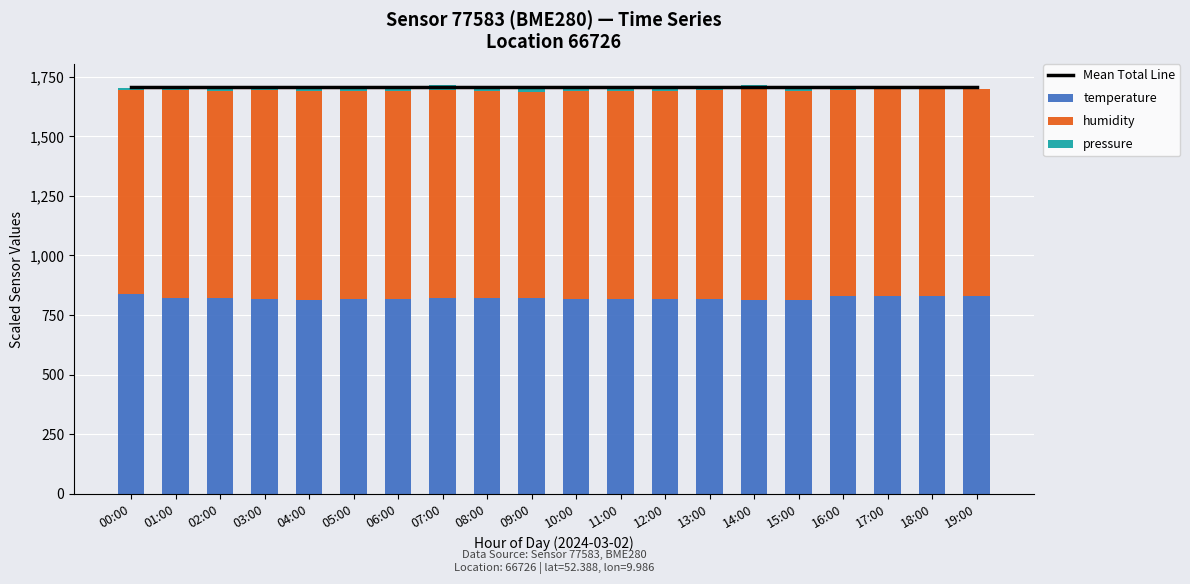

The value of temperature at 02:00 is 1377.9. True or false?

False